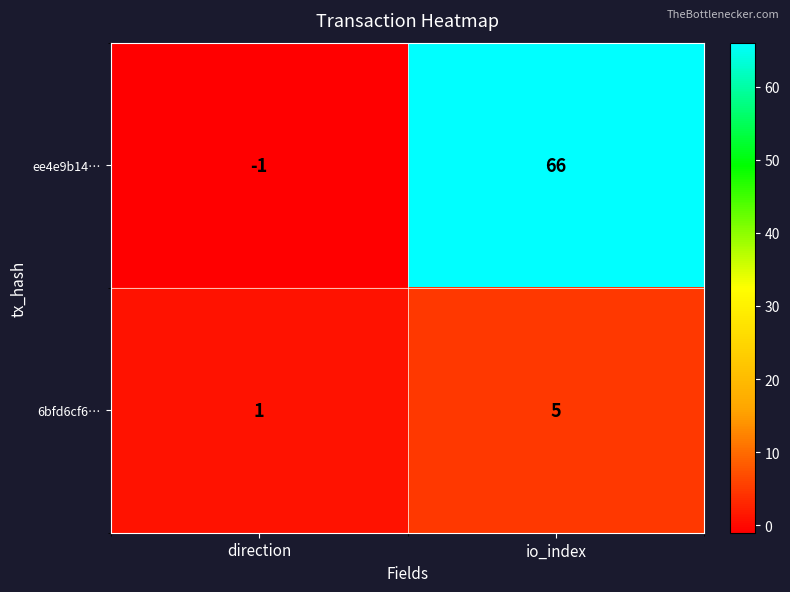

Rank the series at direction from lowest to highest value.

ee4e9b14…, 6bfd6cf6…